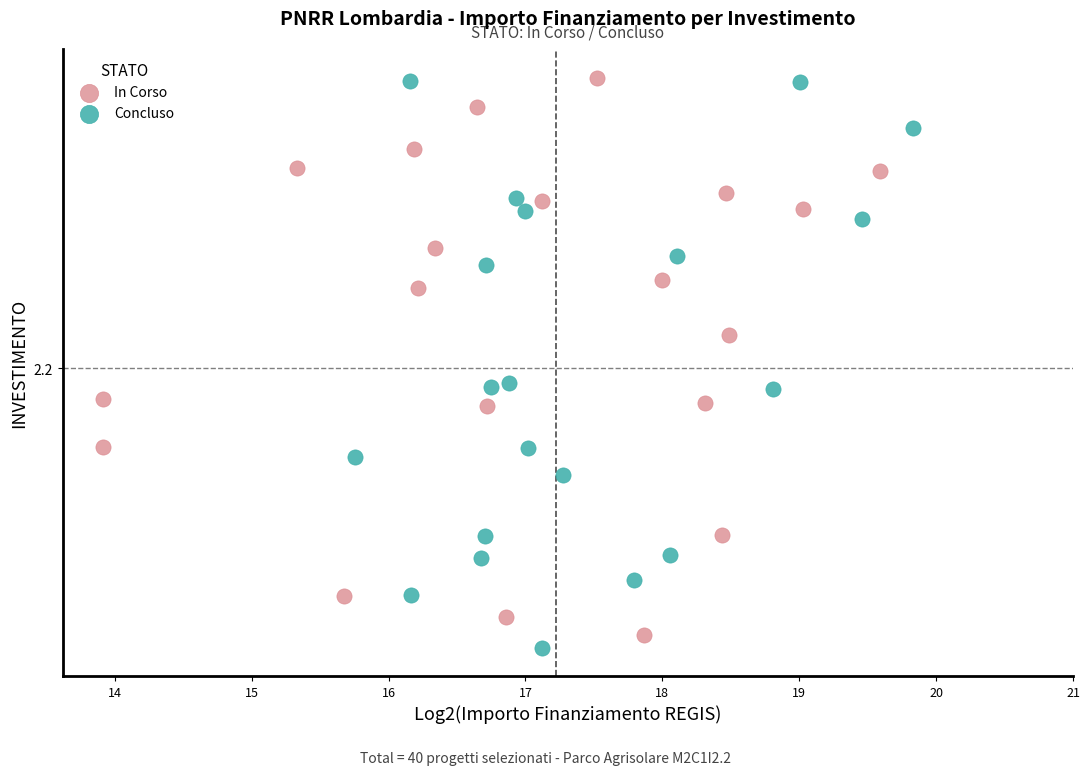

What are all the series names shown in the legend?

In Corso, Concluso